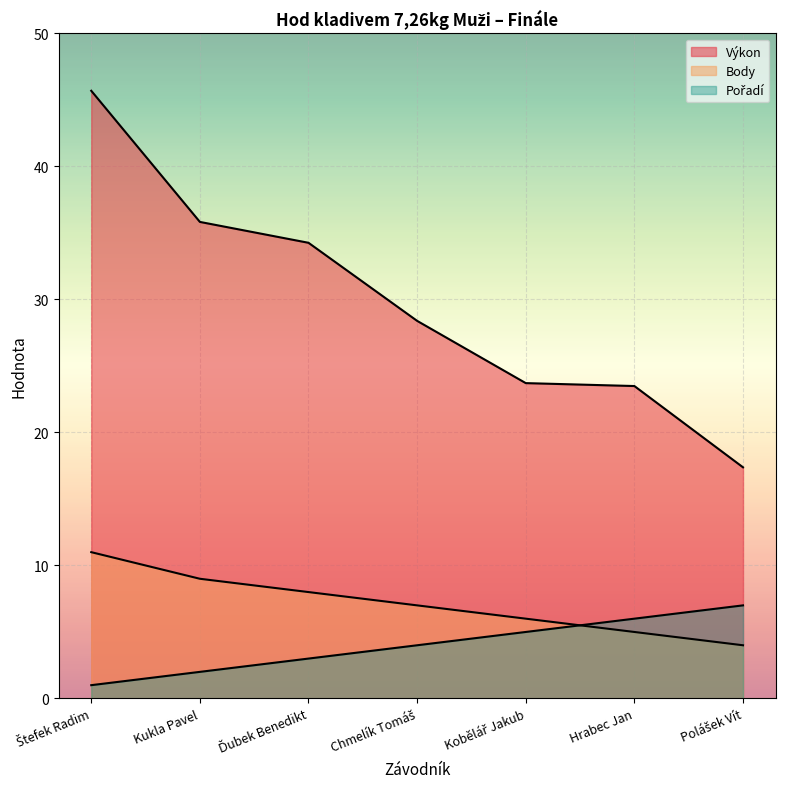

Where is Body nearest to the value 7?

Chmelík Tomáš